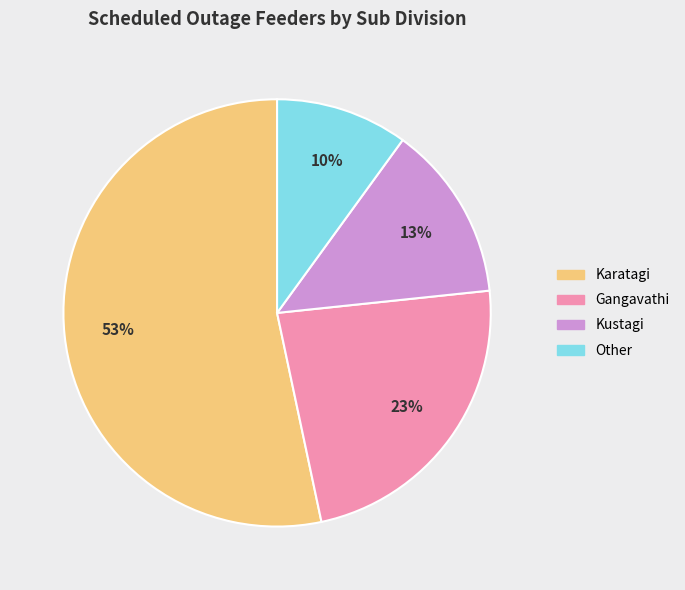

Approximately how many times larger is the value at Other compared to Karatagi?

0.2